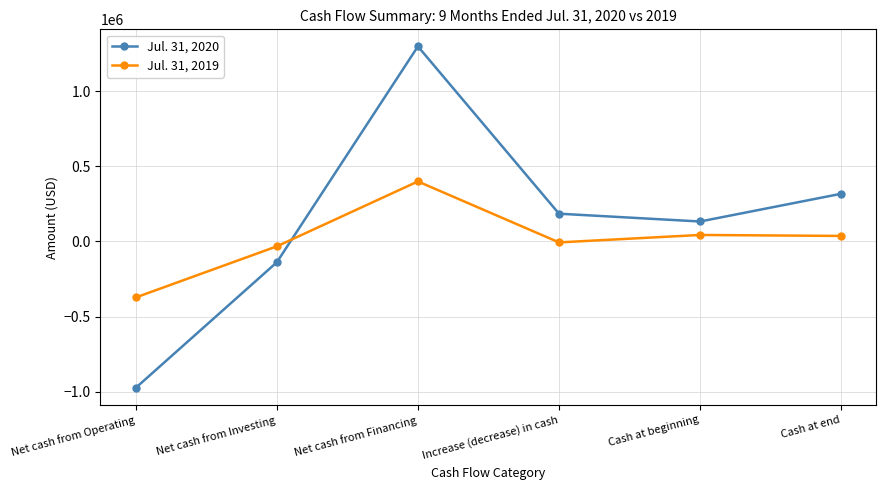

The value of Jul. 31, 2020 at Cash at end is 316945. True or false?

True